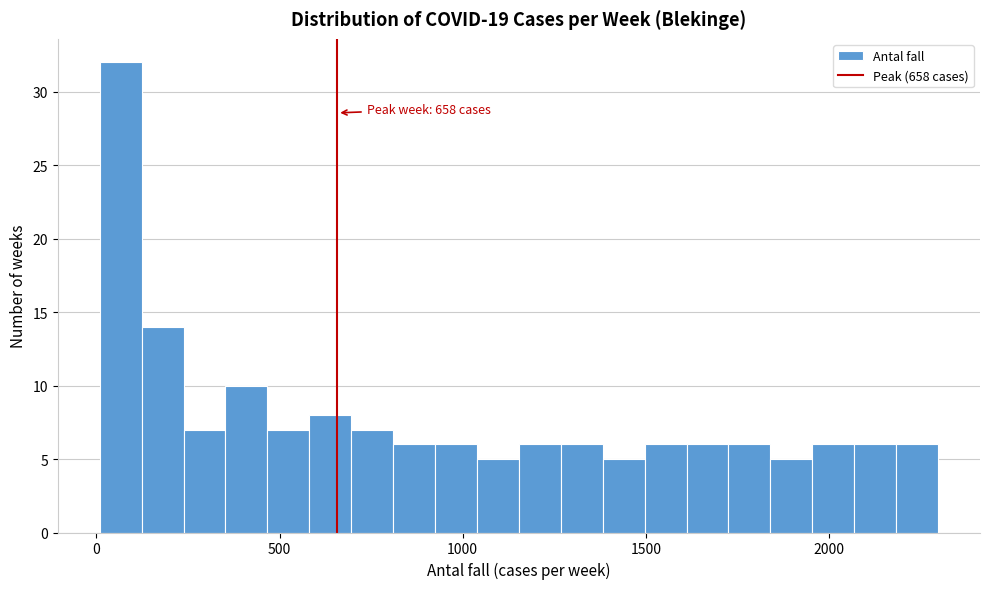

Around what value on the x-axis is the tallest bar? Give the approximate position of its centre, as read against the axis.

50